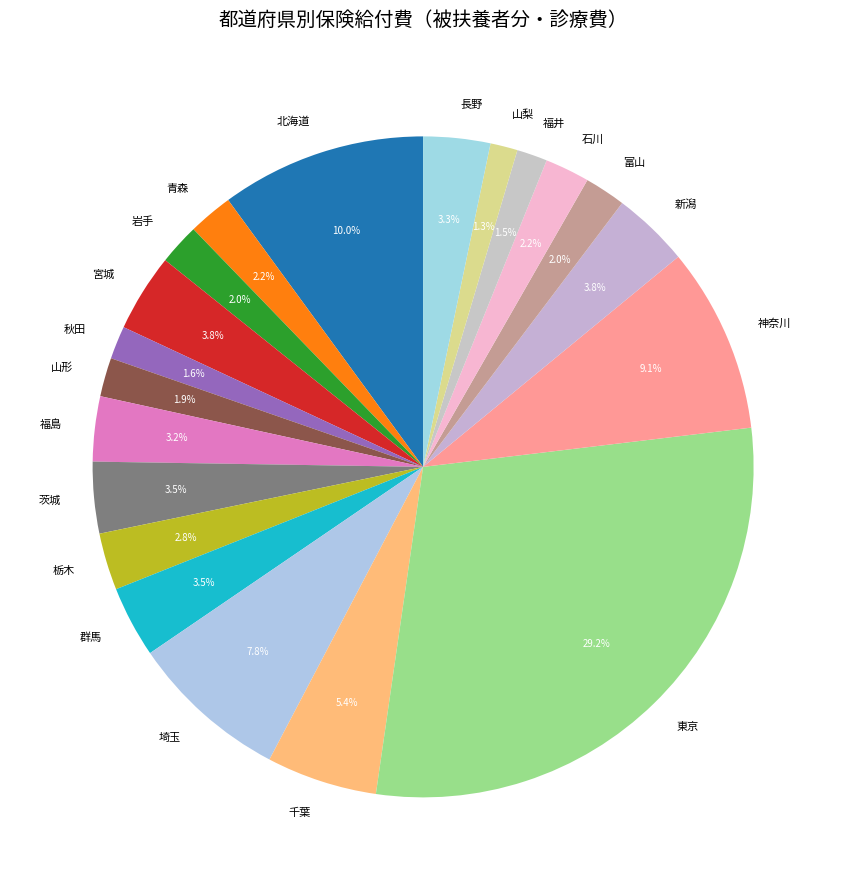

Is 青森 the majority of the pie?

No